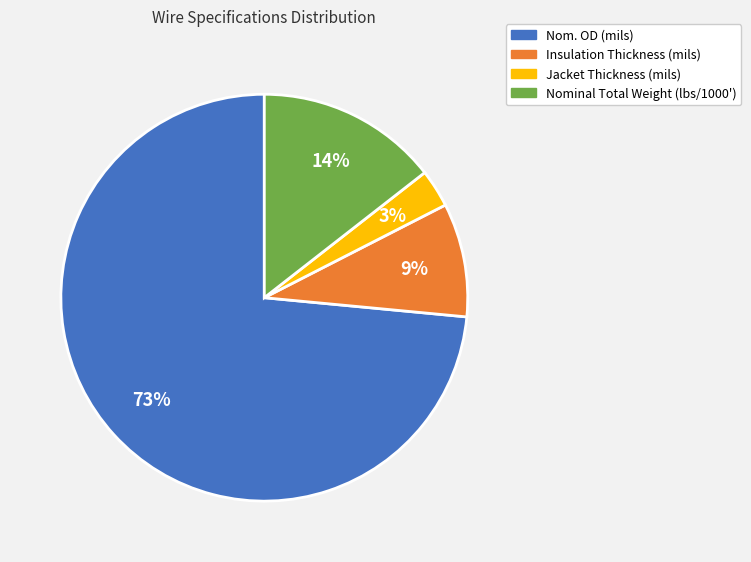

True or false: Nominal Total Weight (lbs/1000') accounts for 3% of the total.

False